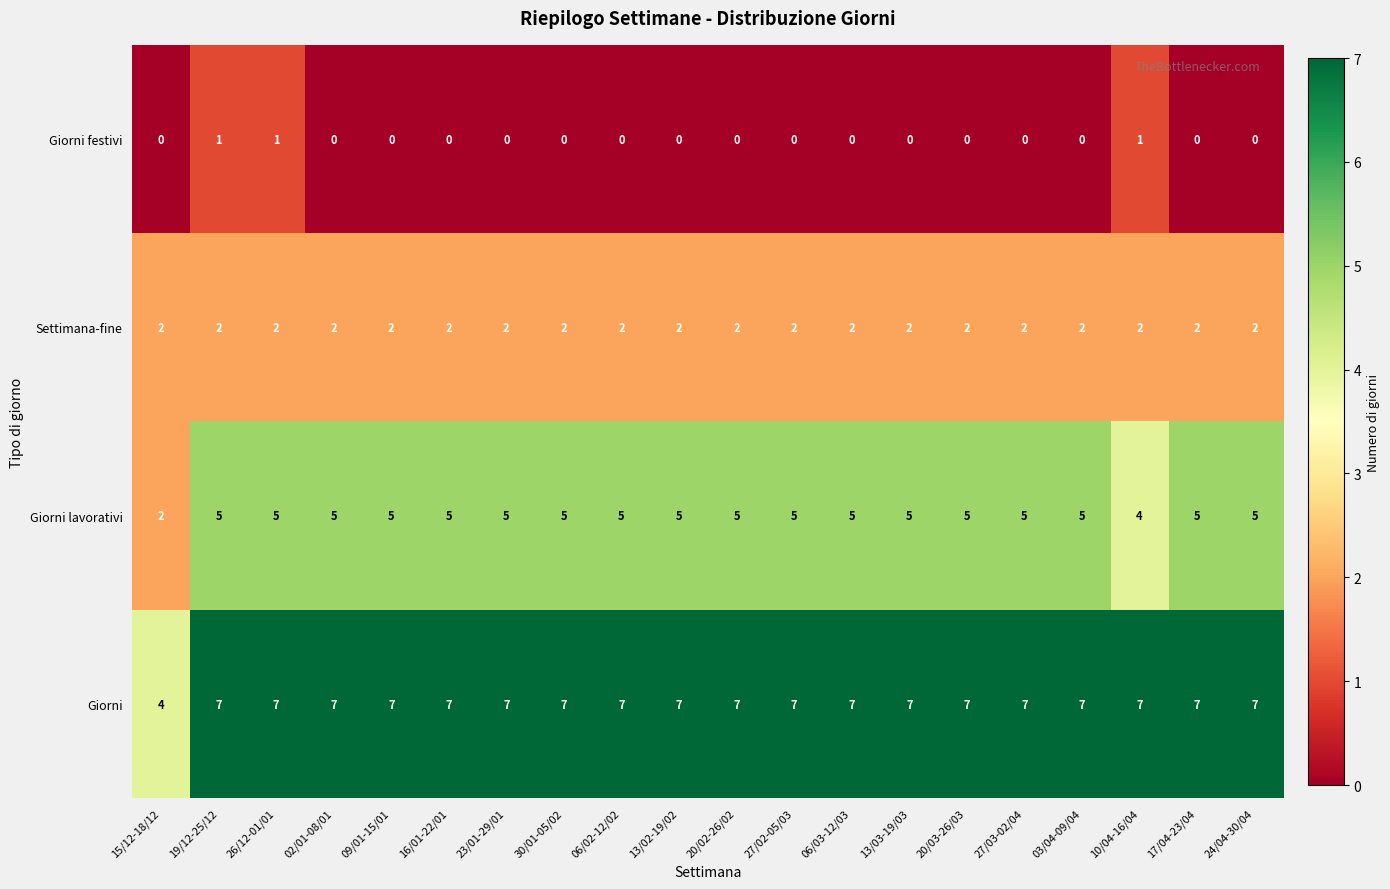

Which series has the largest total across all categories?

Giorni